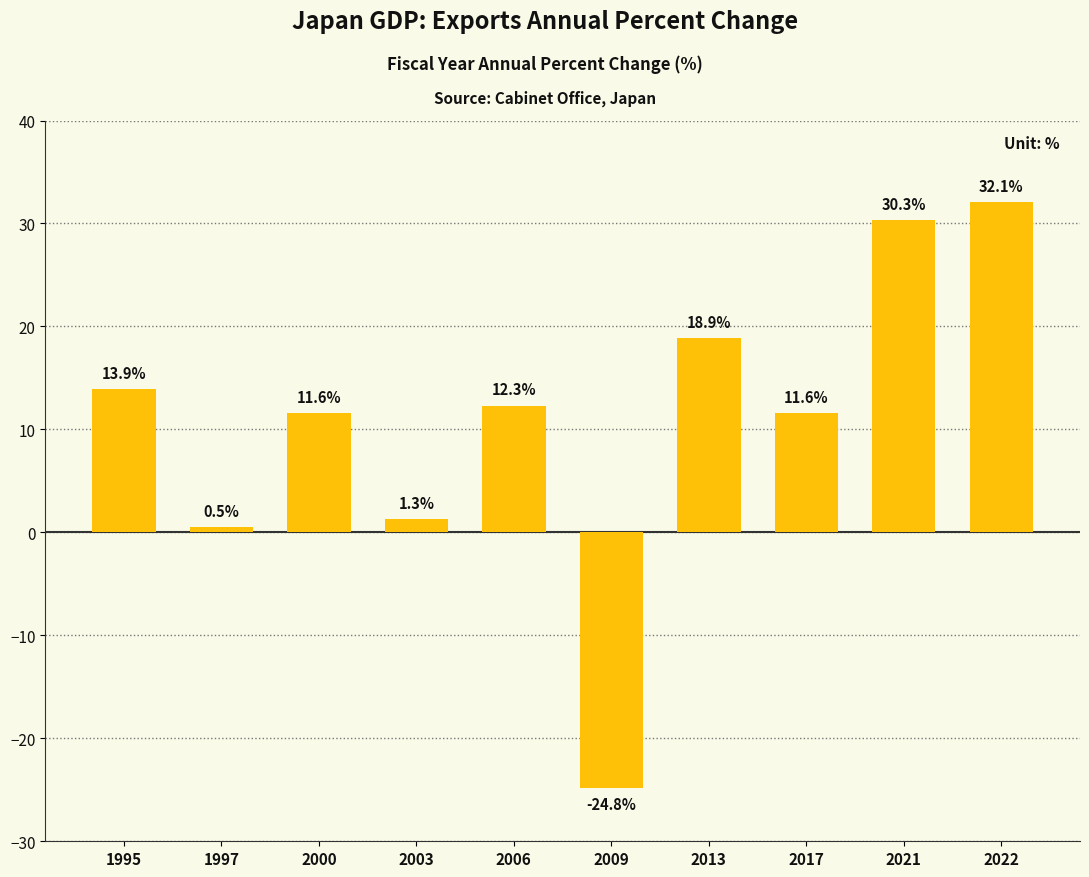

Is it true that the value at 2000 is 11.6?

True